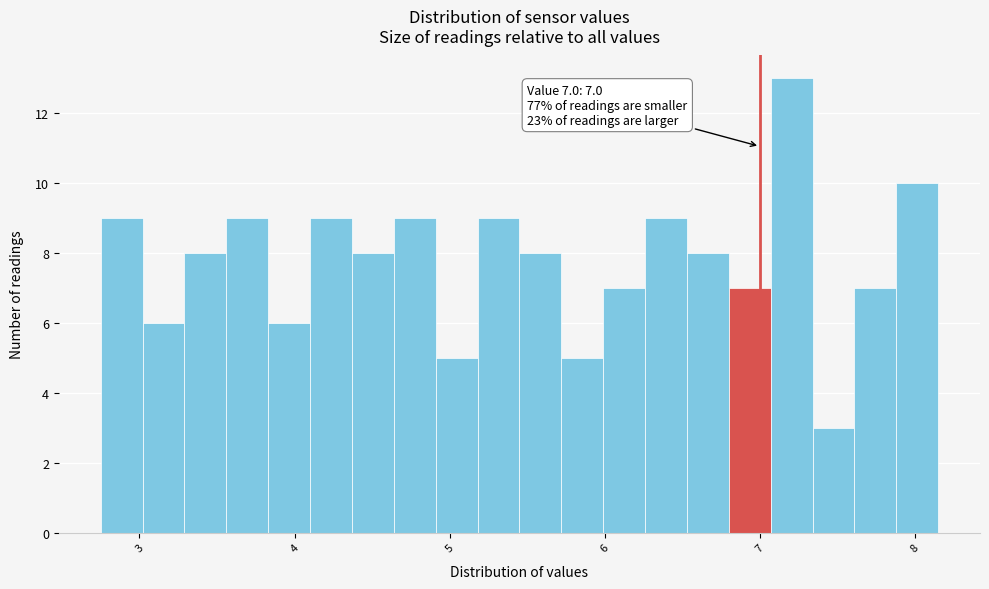

Around what value on the x-axis is the tallest bar? Give the approximate position of its centre, as read against the axis.

7.2